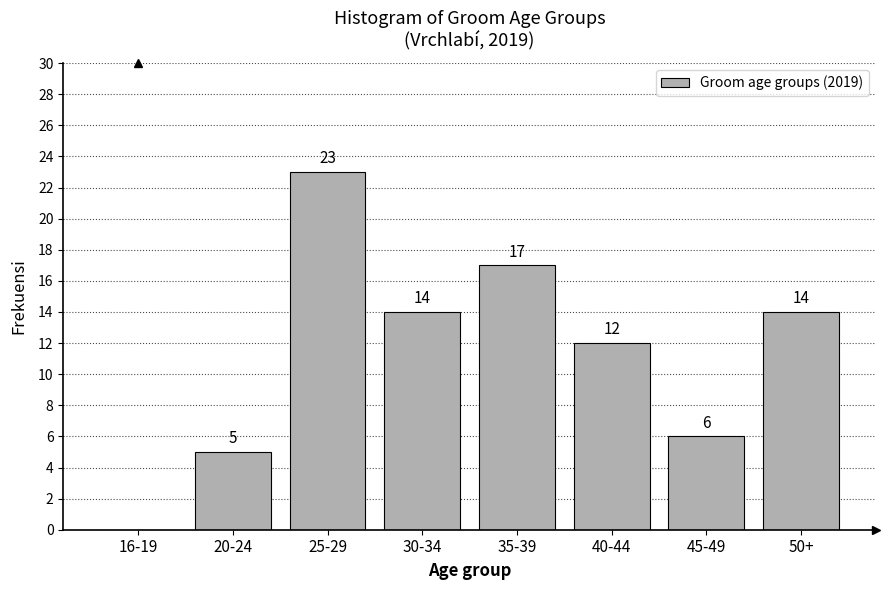

Reading left to right, list all the values displayed in this chart.

16-19=0	20-24=5	25-29=23	30-34=14	35-39=17	40-44=12	45-49=6	50+=14